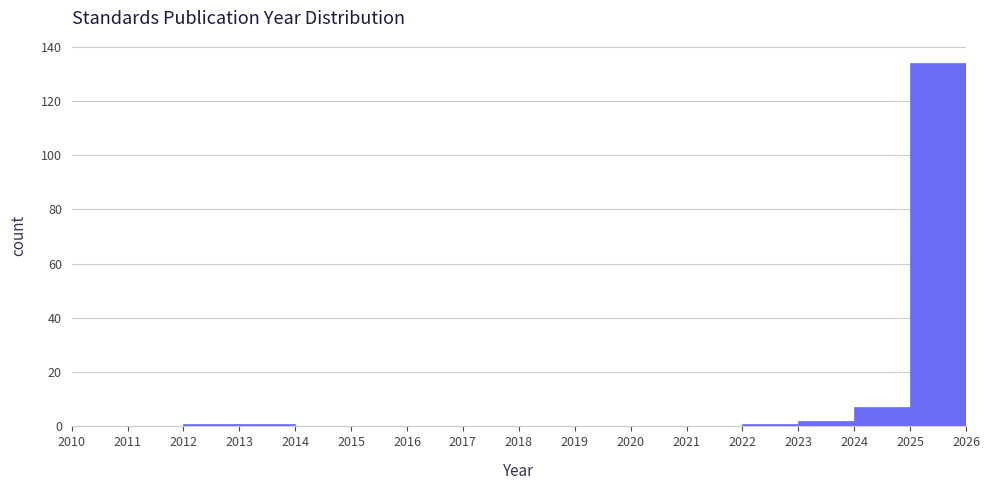

Over which range of the x-axis is the bar tallest?

2025 to 2026